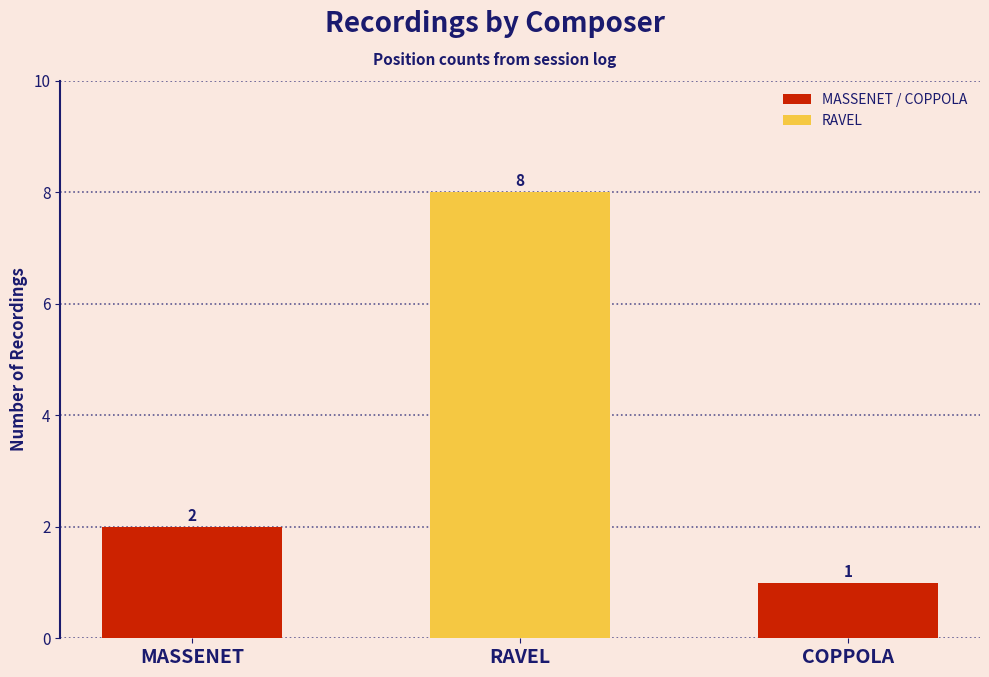

What is the label of the 3rd bar from the left?

COPPOLA